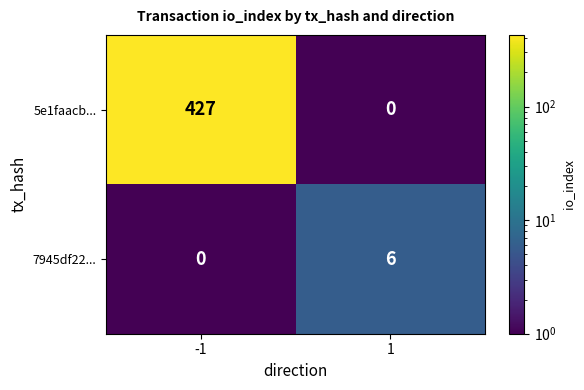

The value of 7945df22... at 1 is 2. True or false?

False